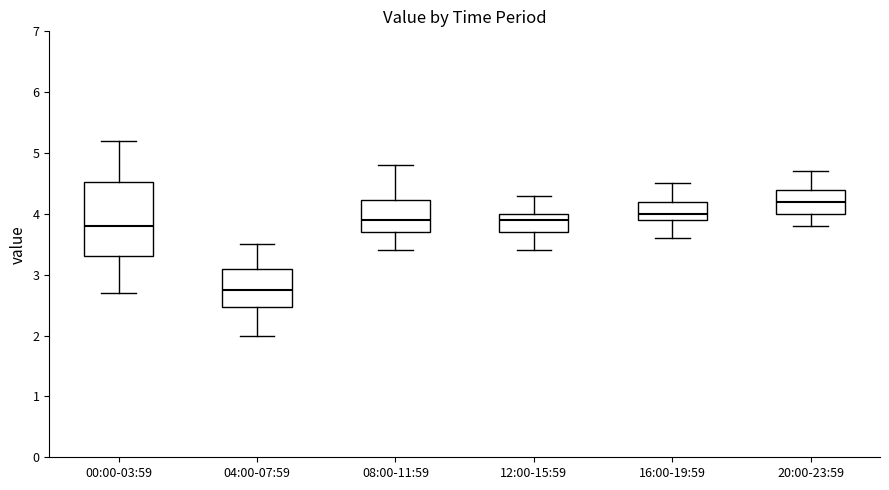

Which box has the lowest median line?

04:00-07:59